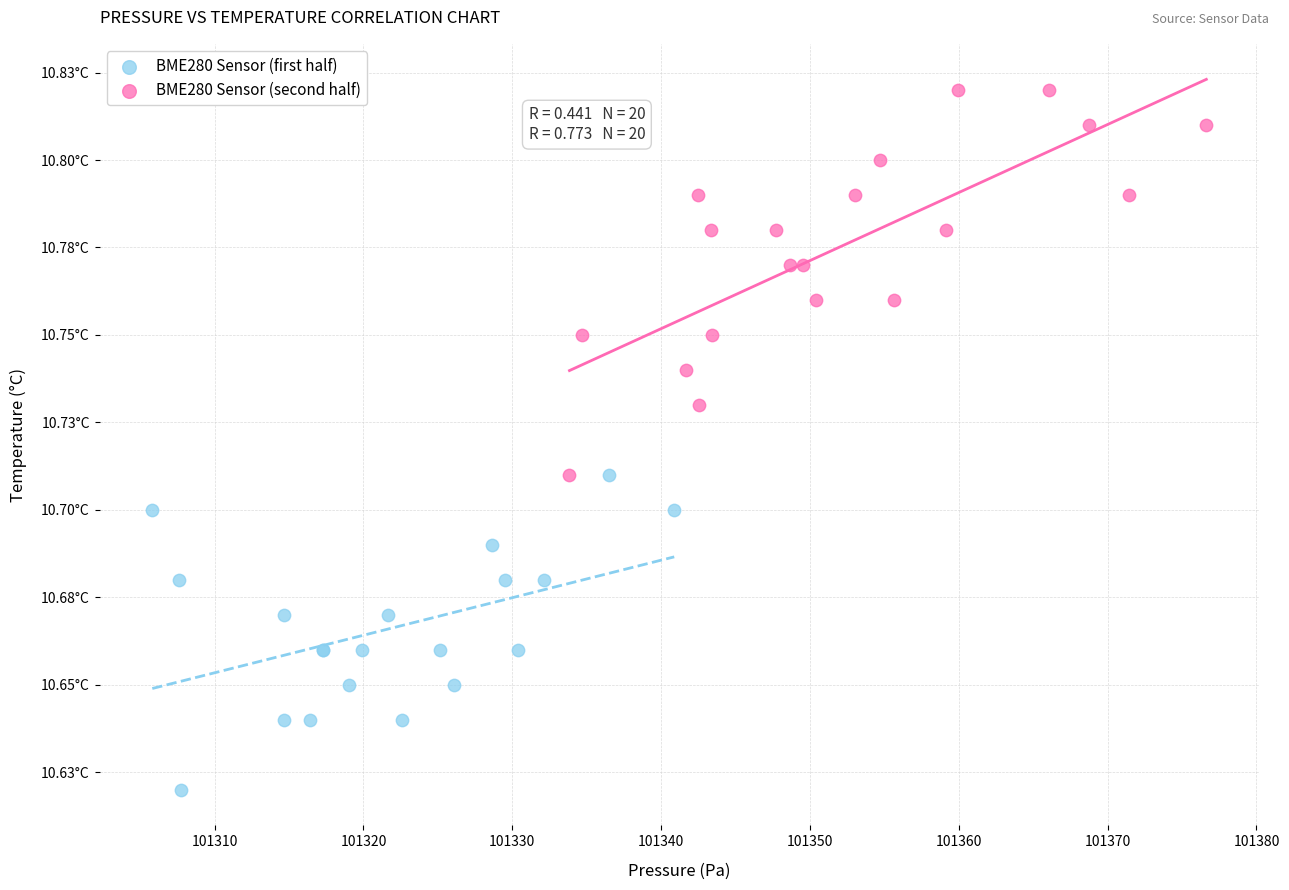

What are all the series names shown in the legend?

BME280 Sensor (first half), BME280 Sensor (second half)